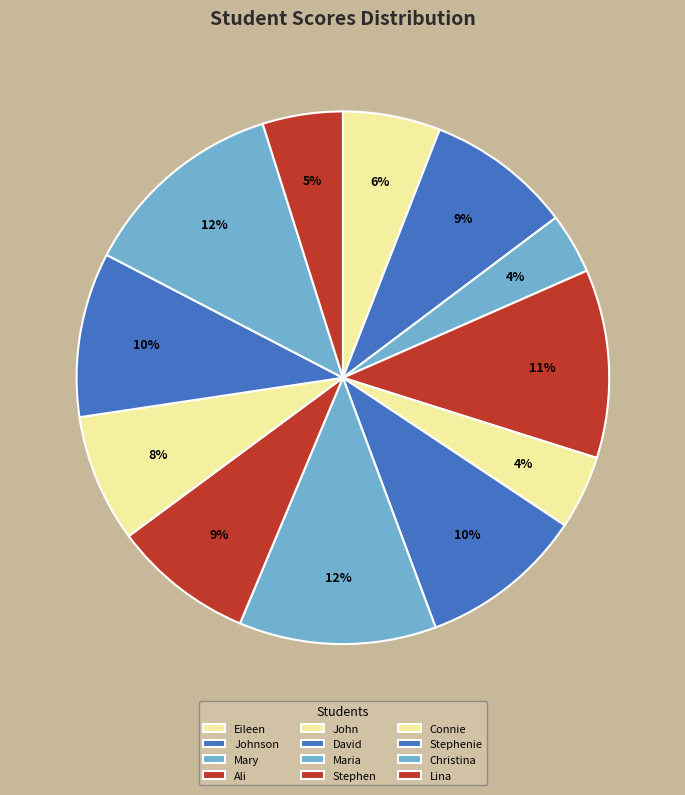

Rank the categories by value from lowest to highest.

Mary, John, Lina, Eileen, Connie, Stephen, Johnson, David, Stephenie, Ali, Maria, Christina